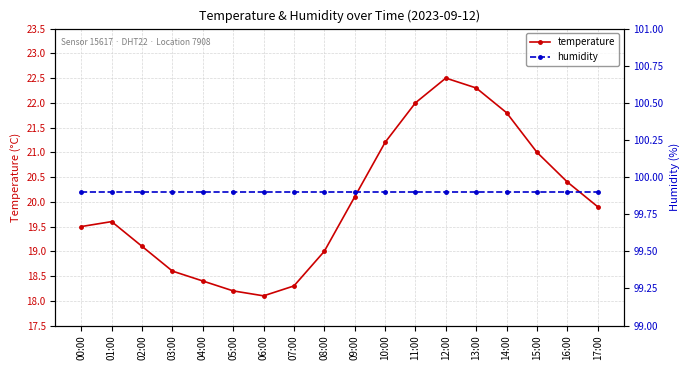

Reading left to right, extract all data points from this chart.

temperature: 00:00=19.5	01:00=19.6	02:00=19.1	03:00=18.6	04:00=18.4	05:00=18.2	06:00=18.1	07:00=18.3	08:00=19.0	09:00=20.1	10:00=21.2	11:00=22.0	12:00=22.5	13:00=22.3	14:00=21.8	15:00=21.0	16:00=20.4	17:00=19.9
humidity: 00:00=99.9	01:00=99.9	02:00=99.9	03:00=99.9	04:00=99.9	05:00=99.9	06:00=99.9	07:00=99.9	08:00=99.9	09:00=99.9	10:00=99.9	11:00=99.9	12:00=99.9	13:00=99.9	14:00=99.9	15:00=99.9	16:00=99.9	17:00=99.9